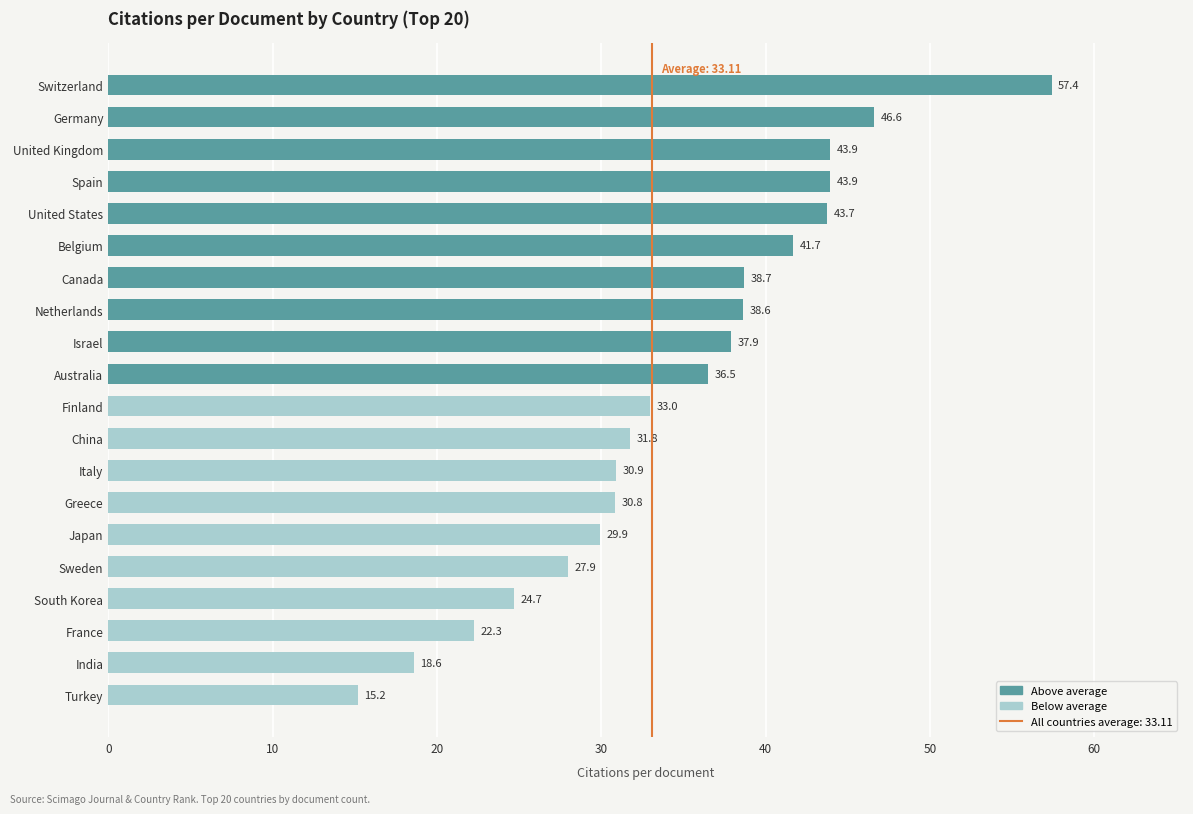

Where is the data nearest to the value 36?

Australia